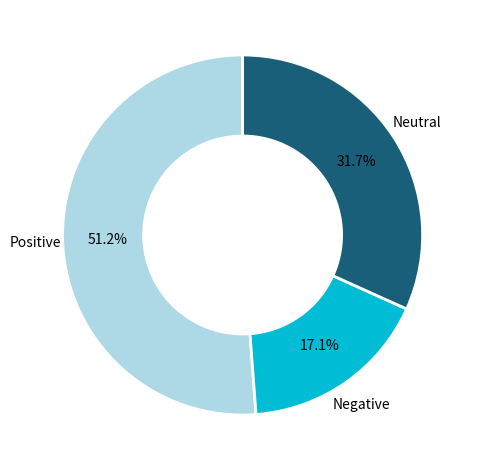

Is there a majority slice in this chart?

Yes